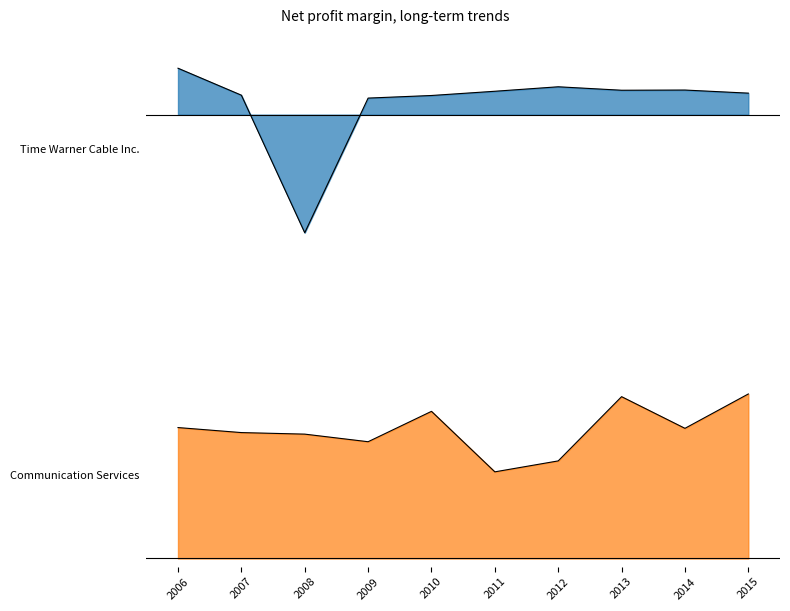

What is the spread (max minus min) of values at 2015?

0.1